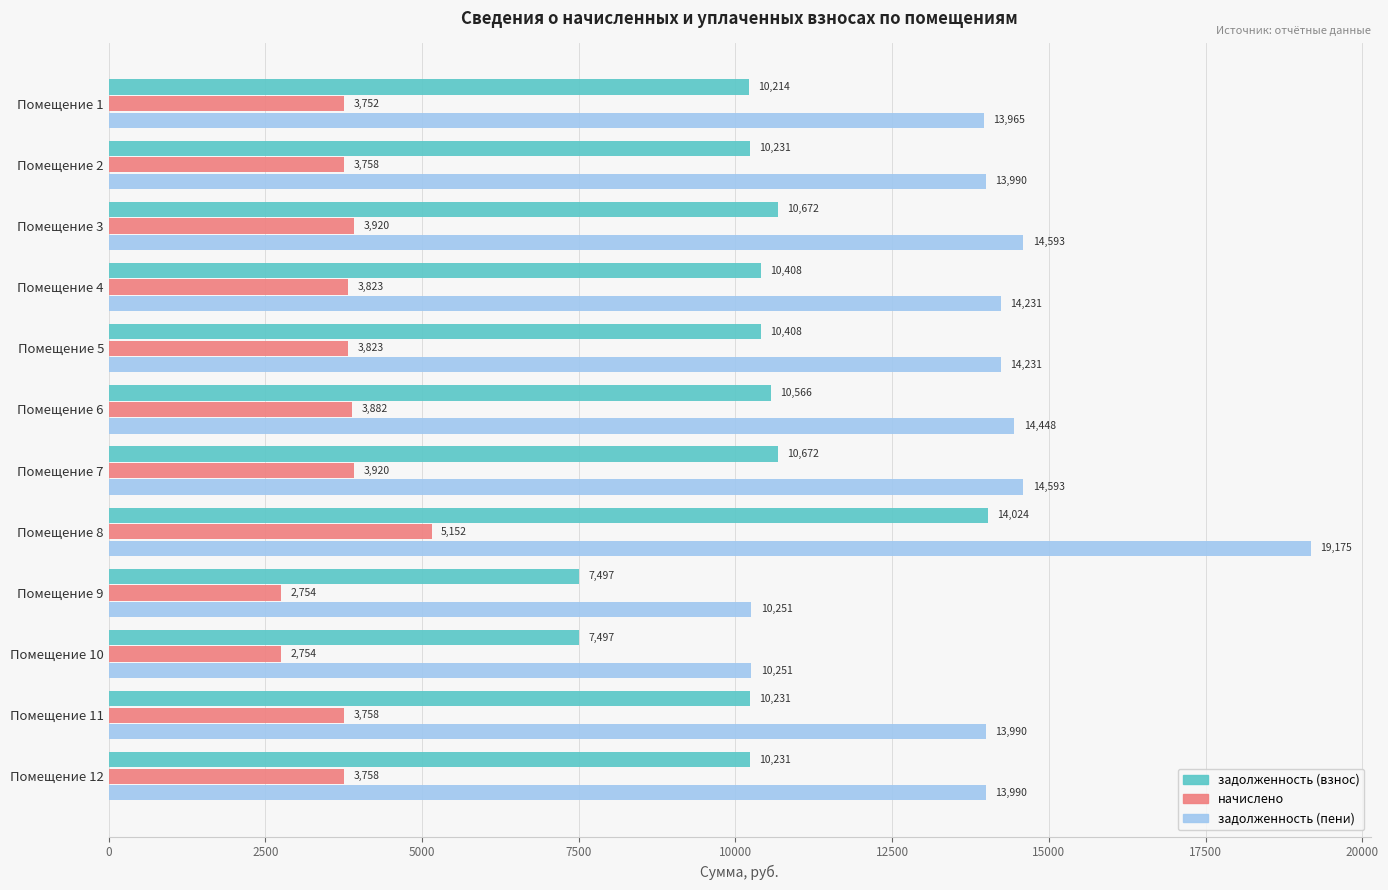

Read the начислено value at Помещение 12.

3758.4